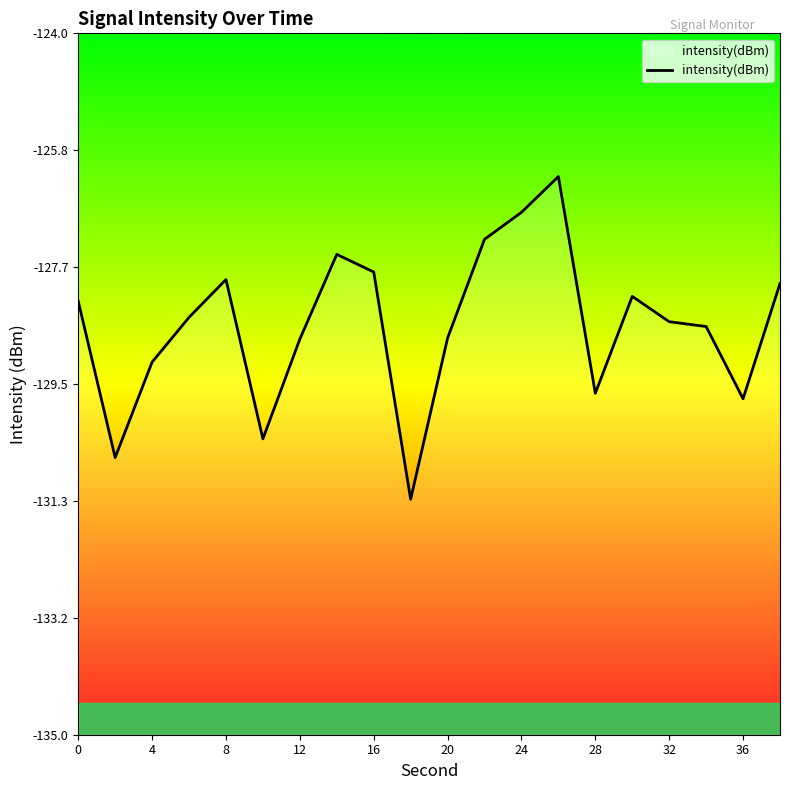

The chart shows a value of -127.7 at 16. True or false?

True